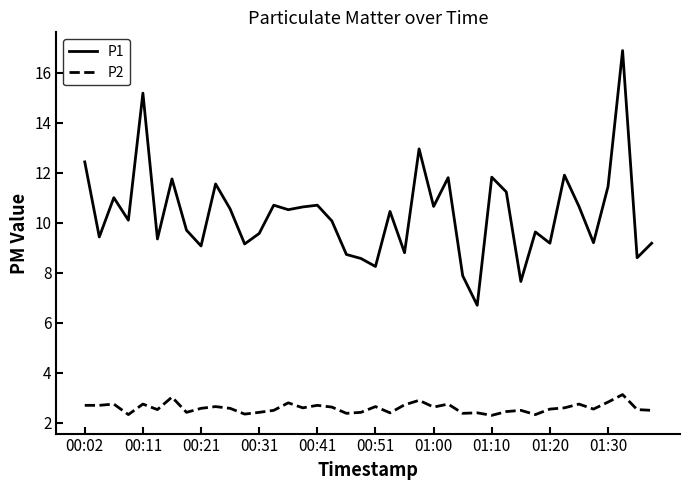

Which series has the largest total across all categories?

P1